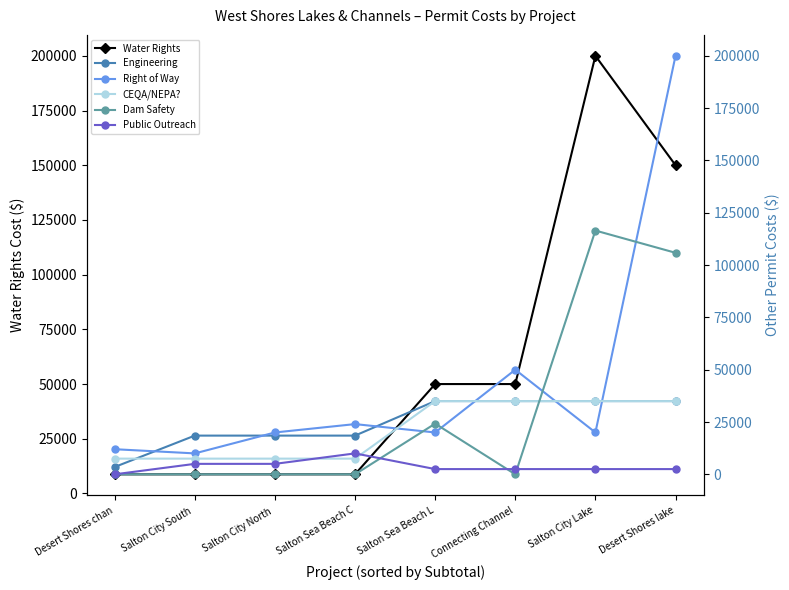

What is the difference between the maximum and second lowest values in the Engineering series?

16500